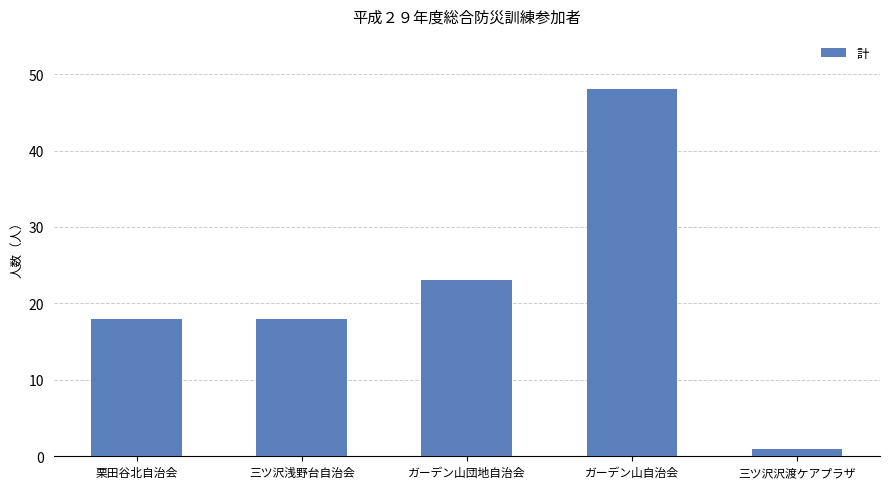

What is the value of the 2nd bar from the left?

18